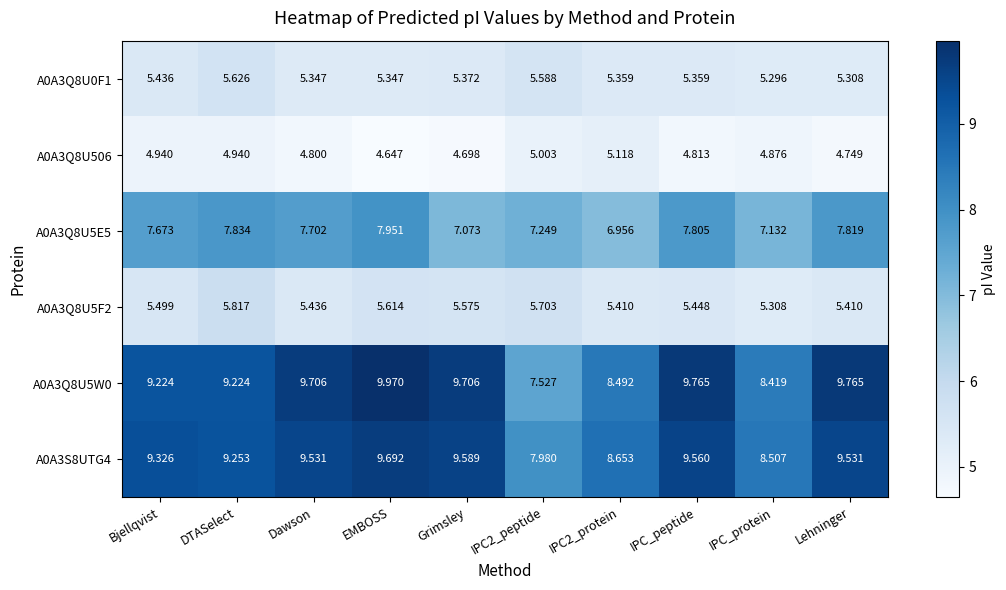

Where is A0A3Q8U5F2 nearest to the value 5?

IPC_protein